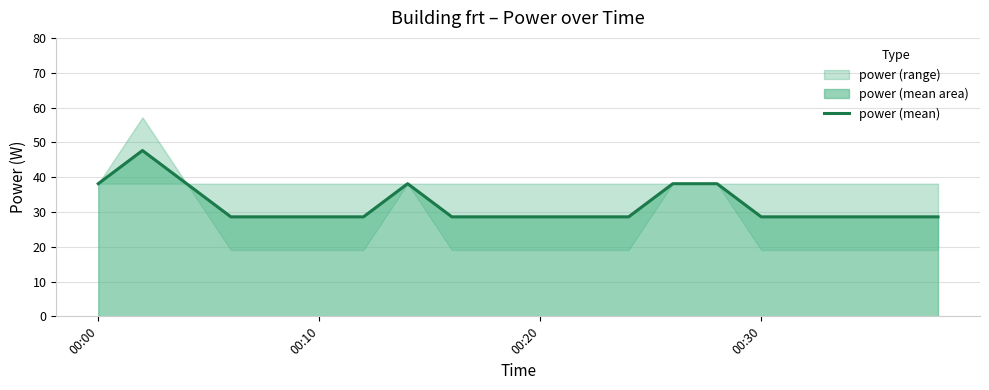

The value of power (mean) at 00:20 is 28.6. True or false?

True